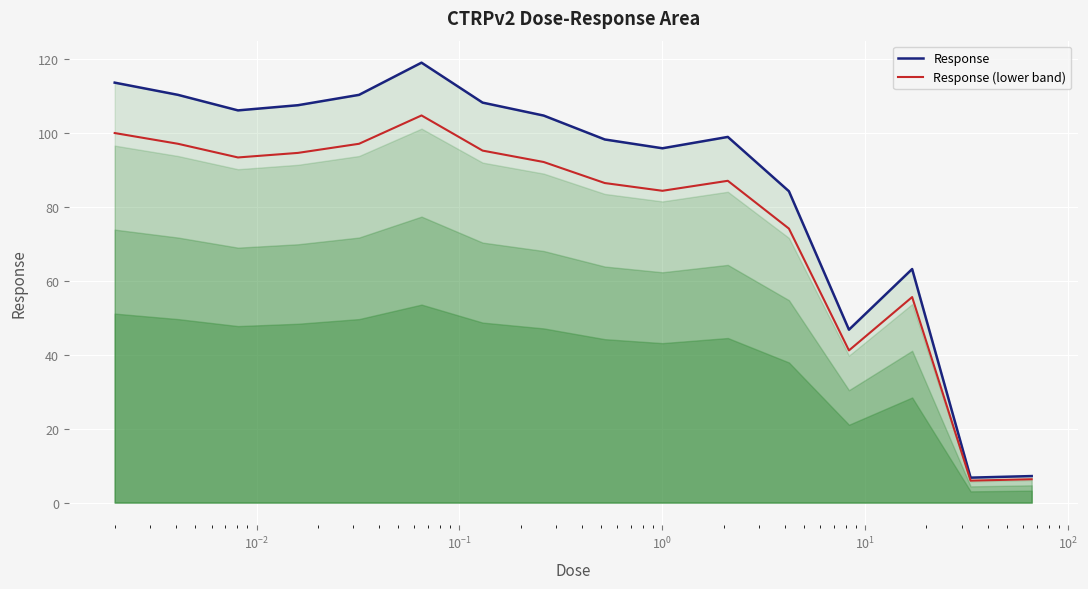

What is the highest value of the Response series?

118.9